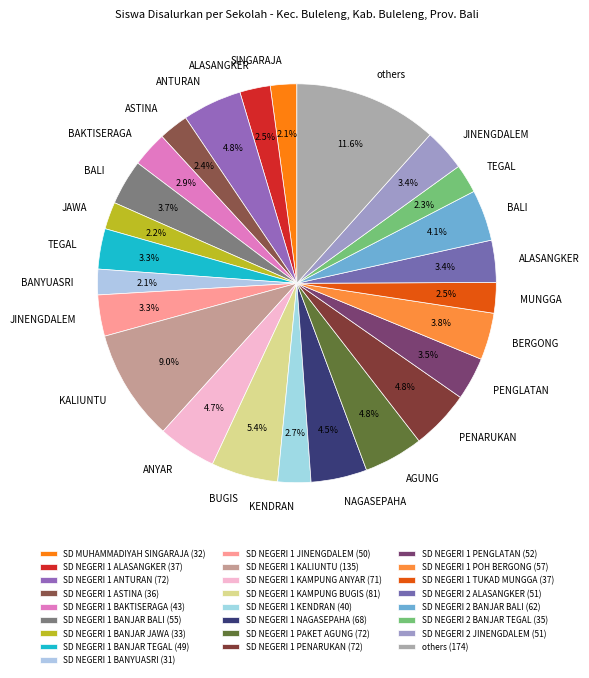

How many segments does this pie chart have?

25